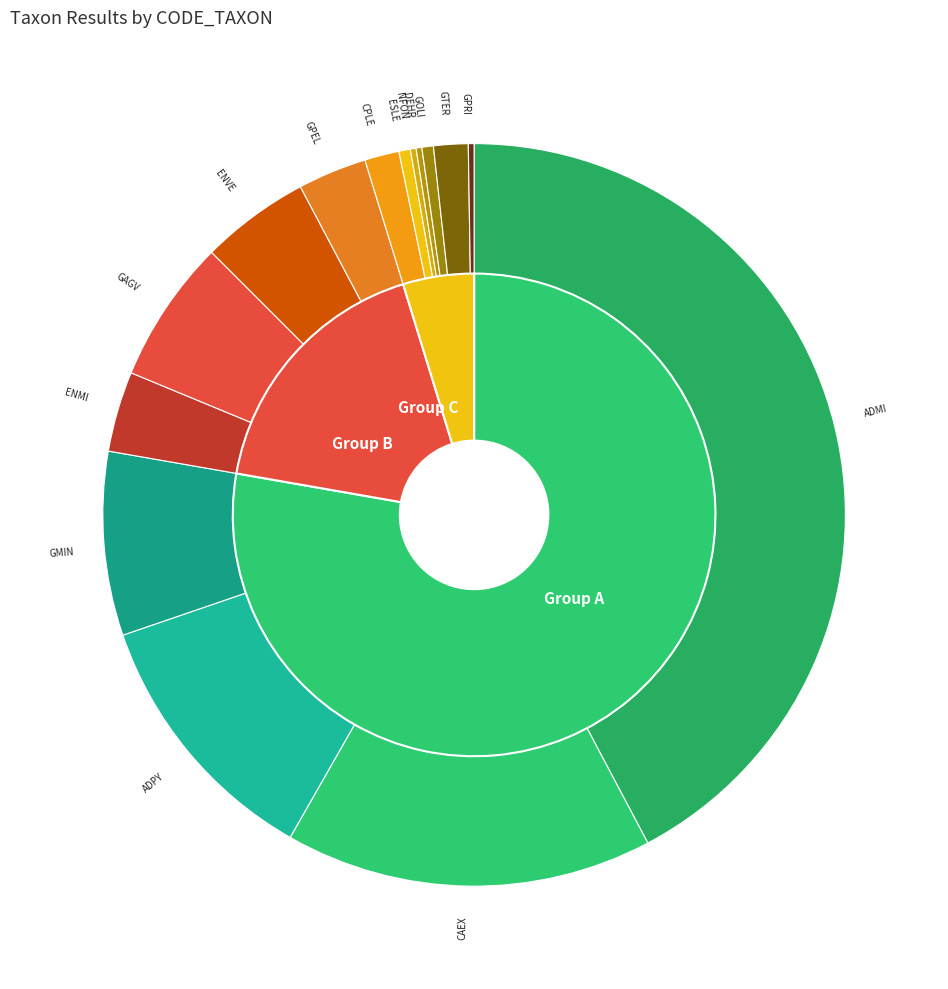

Between GPRI and GTER, which is larger?

GTER